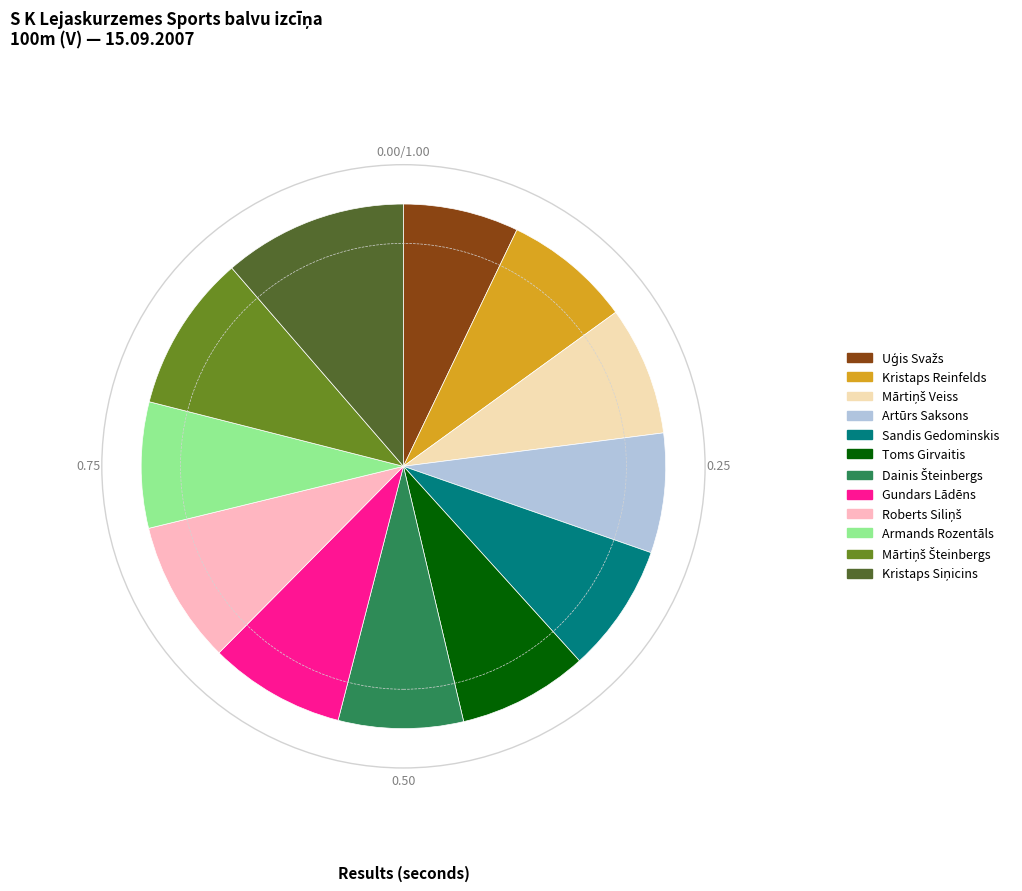

Which has a higher value, Artūrs Saksons or Toms Girvaitis?

Toms Girvaitis